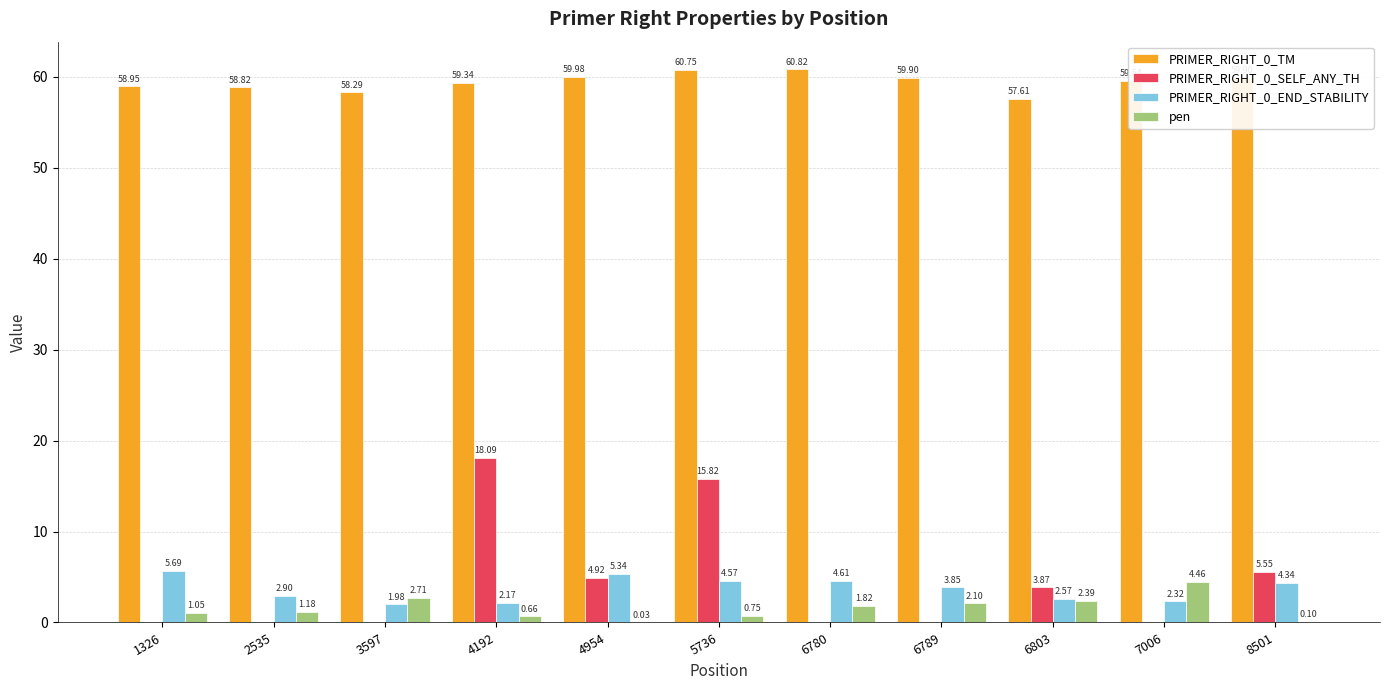

Is the value of PRIMER_RIGHT_0_END_STABILITY at 6789 greater than the value of PRIMER_RIGHT_0_SELF_ANY_TH at 3597?

Yes